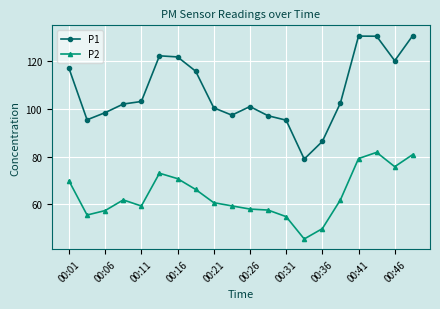

Is this an area chart (filled region under the line)?

No